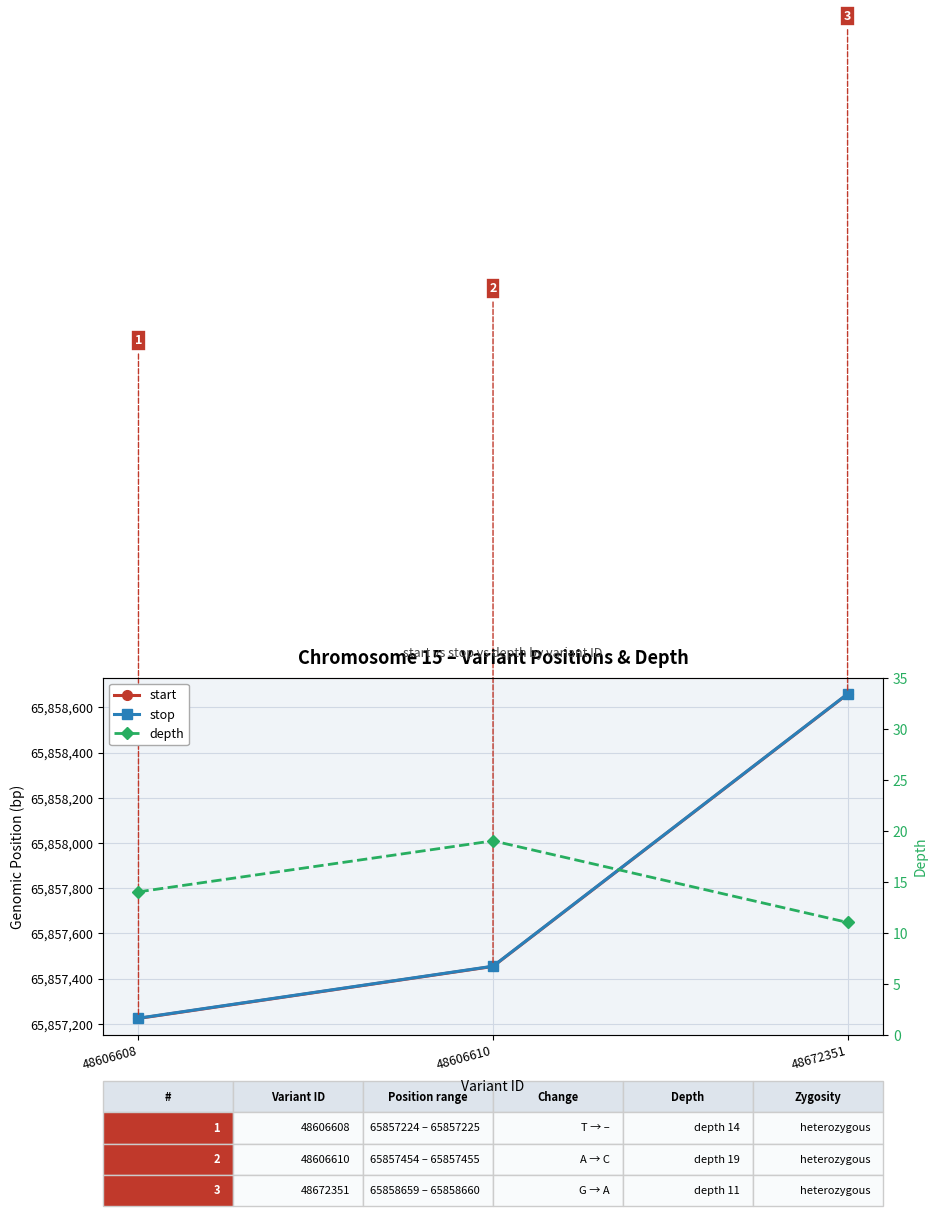

The value of start at 48672351 is 86648265. True or false?

False